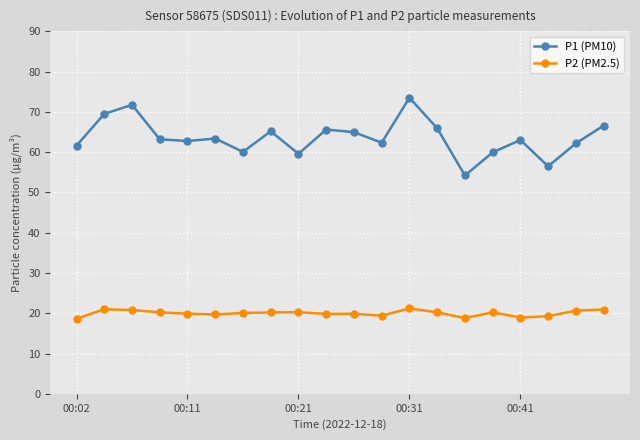

At how many categories does at least one series exceed 24?

20